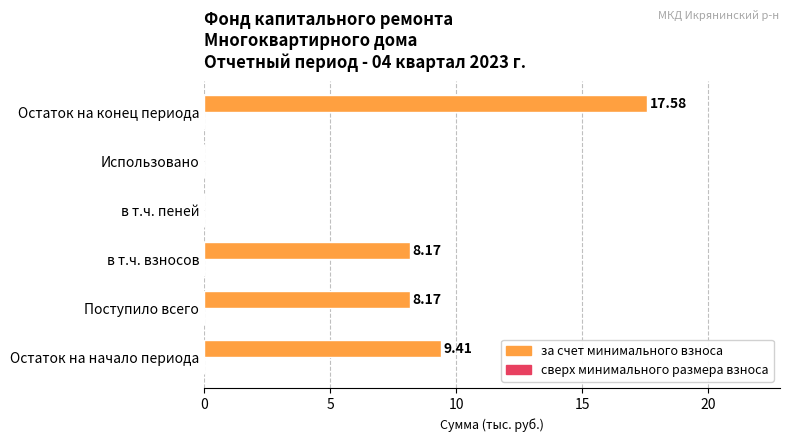

What is the sum of all values?

43.3